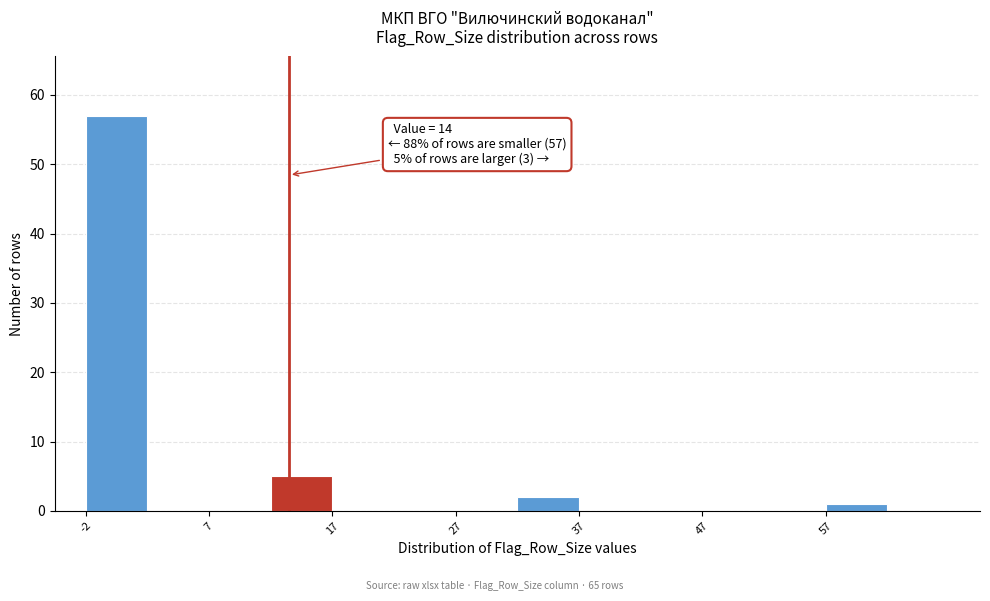

Over which range of the x-axis is the bar tallest?

-2.5 to 2.5